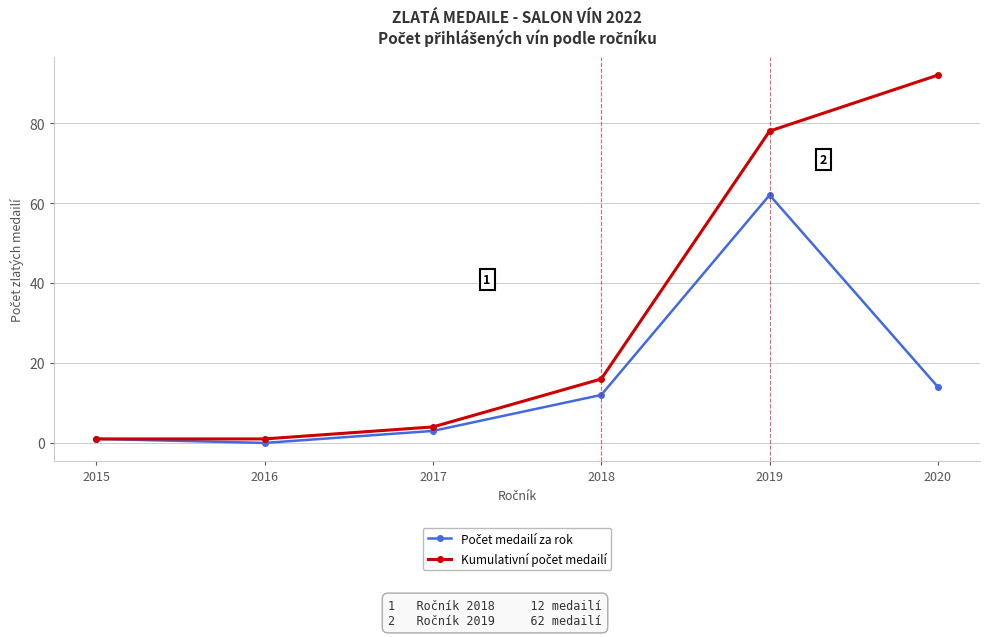

What is the total value across all series at 2020?

106